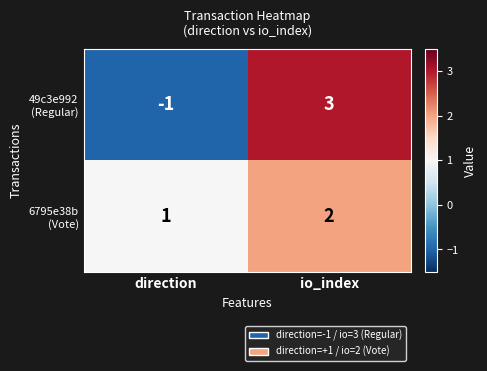

At which category is the sum across all series the highest?

io_index